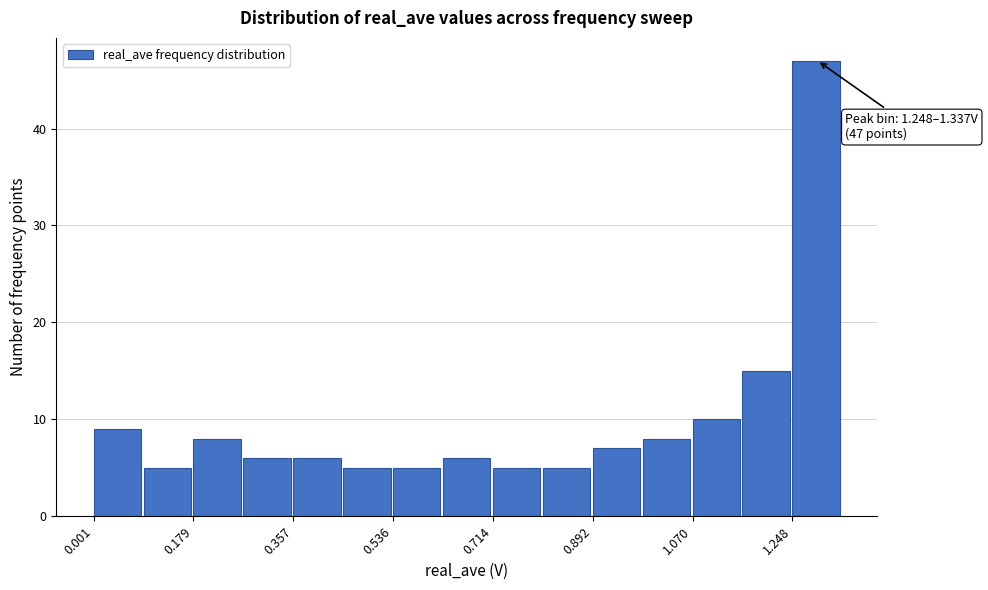

Which range on the x-axis has the tallest bar?

1.24 to 1.34